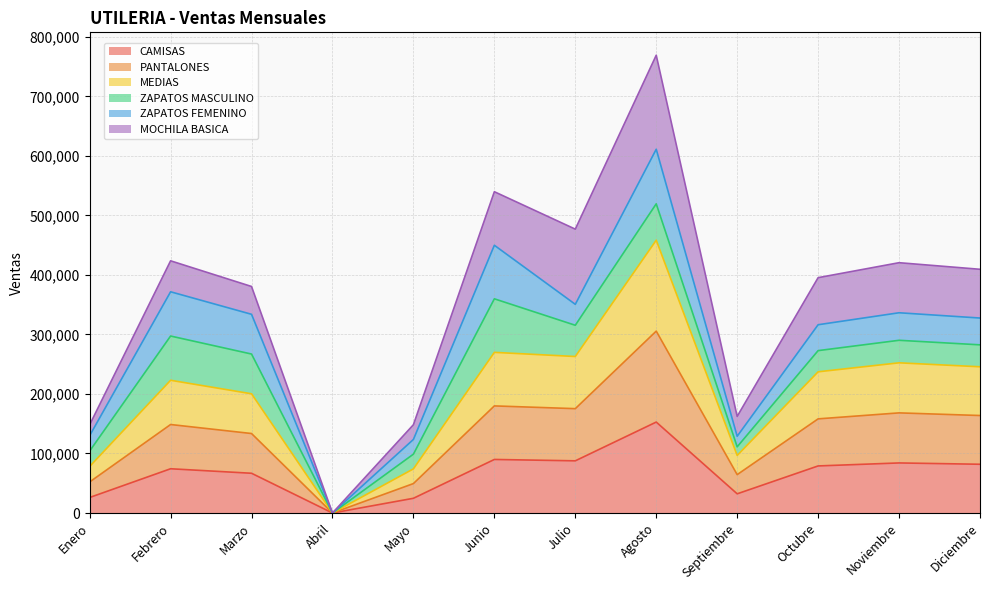

Does the chart display data point markers on the line(s)?

No